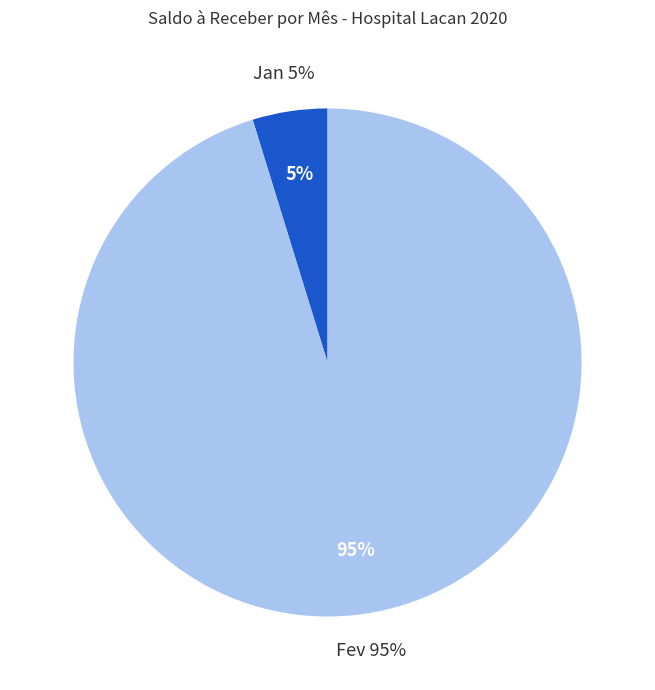

Is there a majority slice in this chart?

Yes